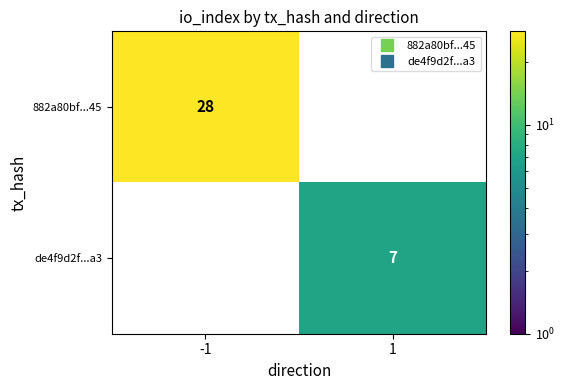

Is it true that de4f9d2f...a3 equals 0 at -1?

True